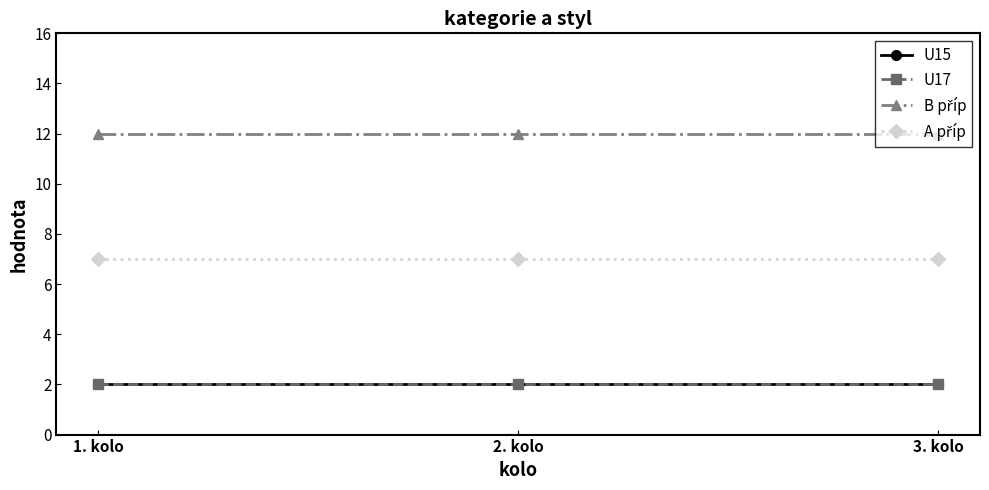

At which label is A příp closest to 7?

1. kolo